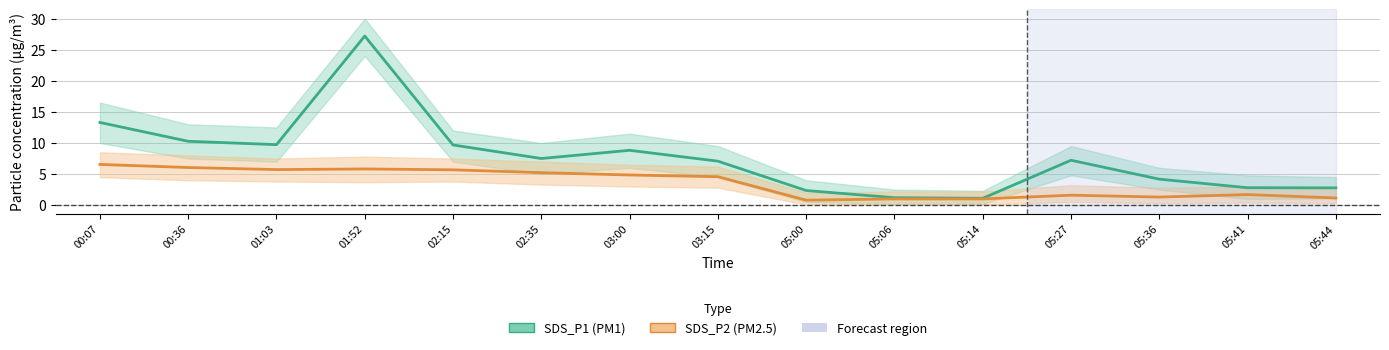

What is the label of the 5th point from the right?

05:14